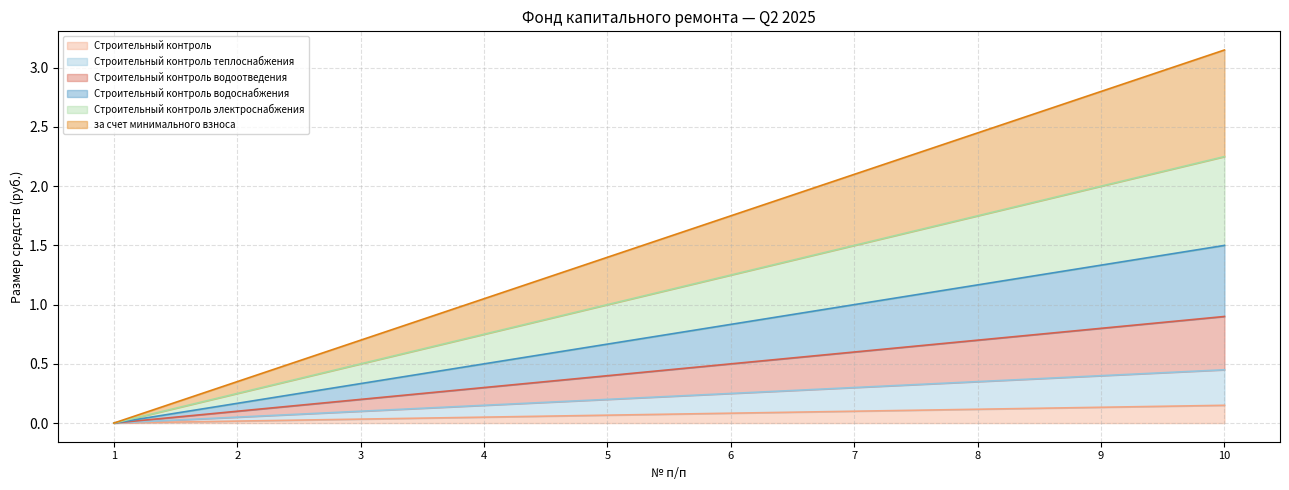

How many categories are shown in the chart?

10